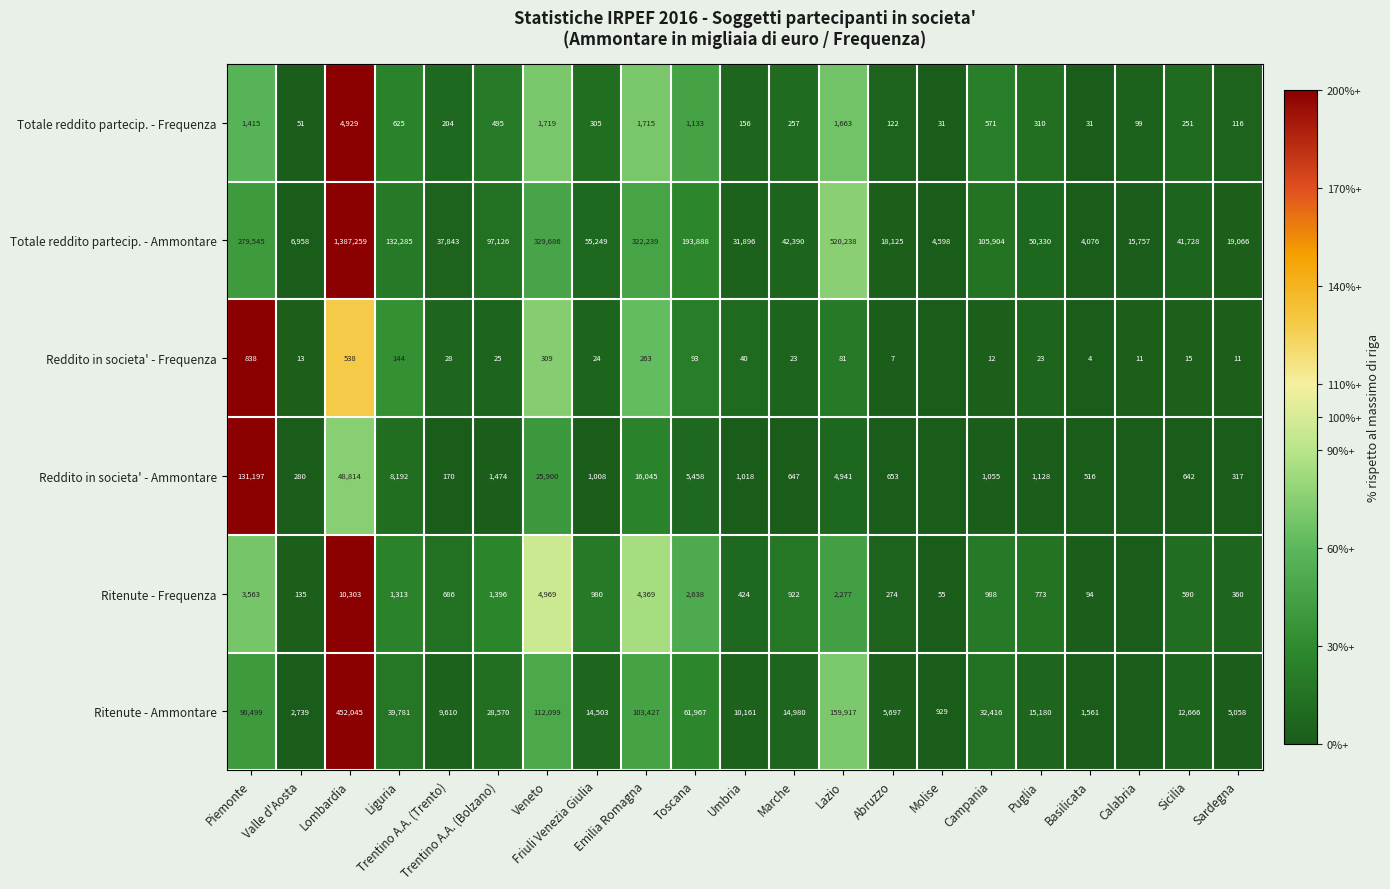

What is the difference between the maximum and second lowest values in the Totale reddito partecip. - Ammontare series?

1382661